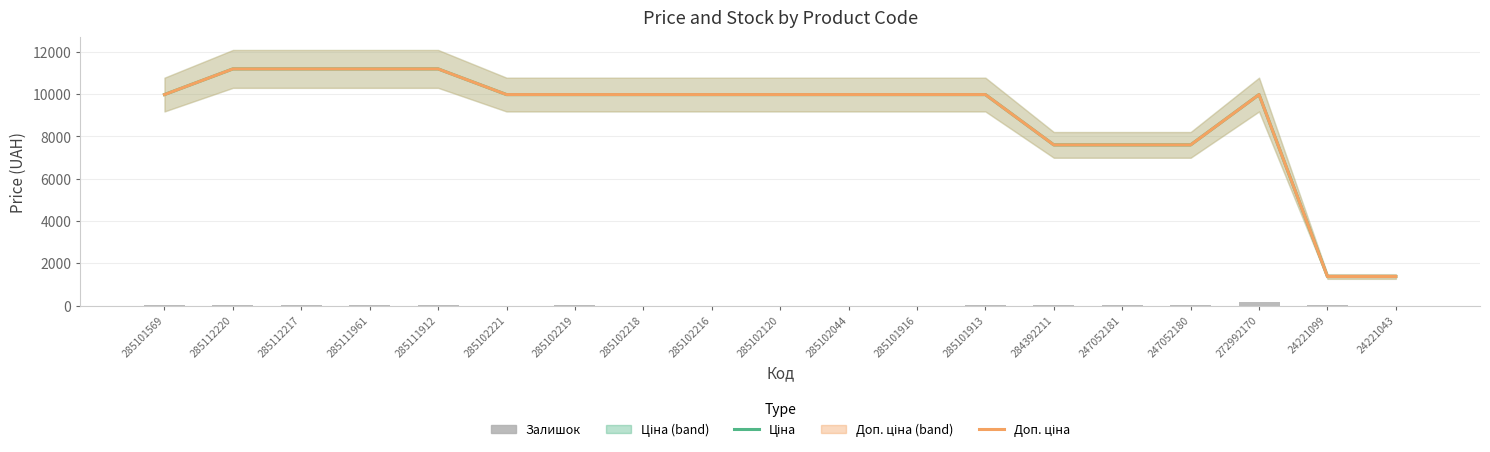

What is the average value of the Доп. ціна series?

8949.6